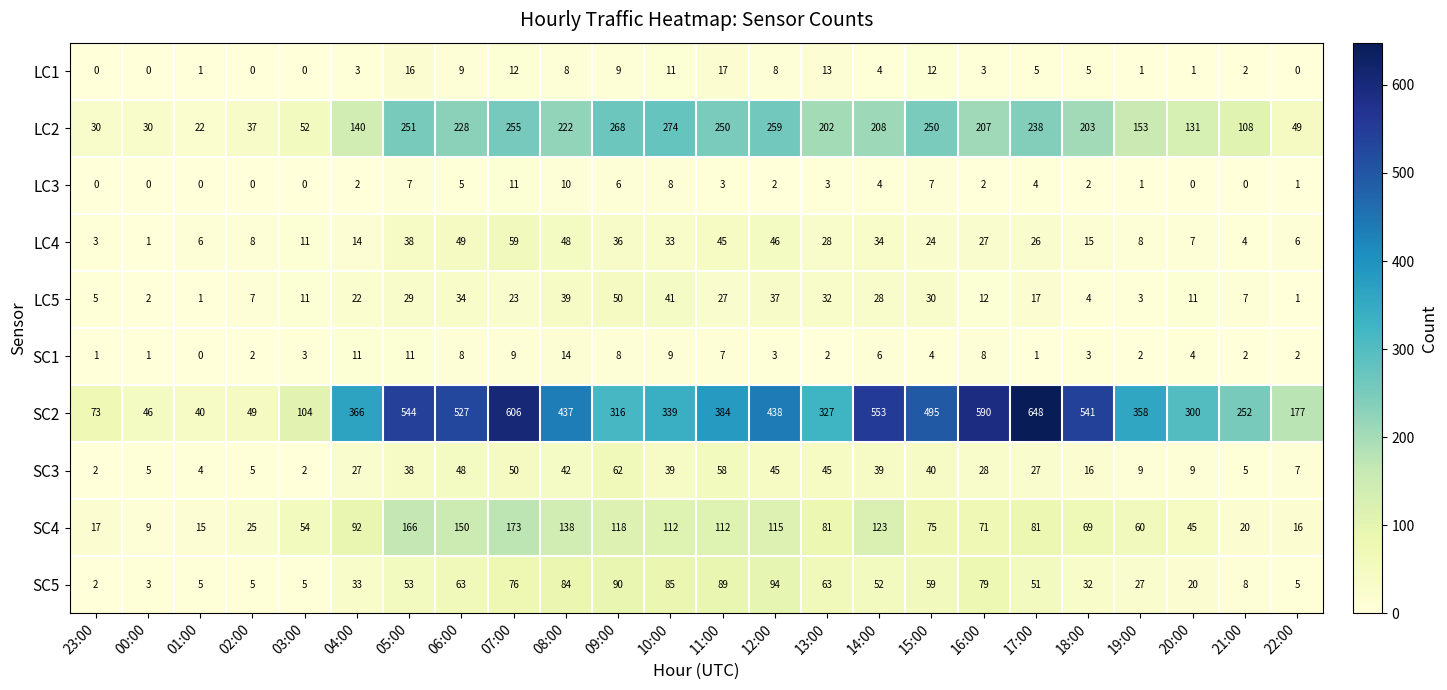

True or false: LC5 has a value of 2 at 01:00.

False